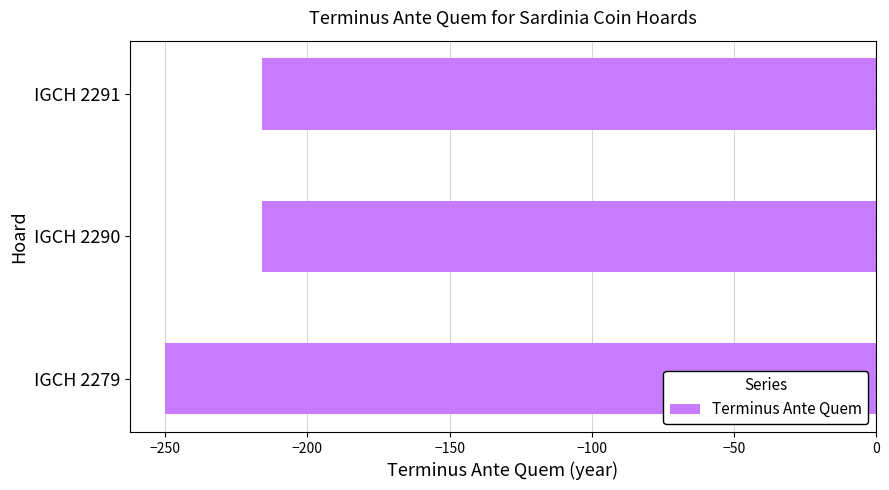

Between IGCH 2279 and IGCH 2291, which is larger?

IGCH 2291